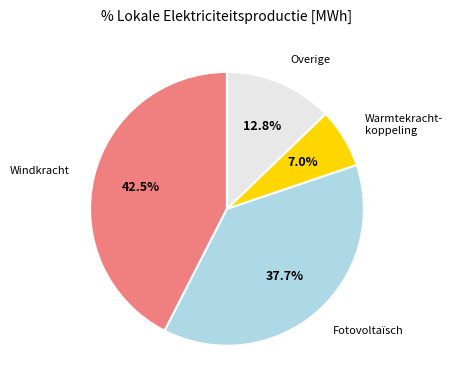

Rank the categories by value from lowest to highest.

Warmtekracht- koppeling, Overige, Fotovoltaïsch, Windkracht